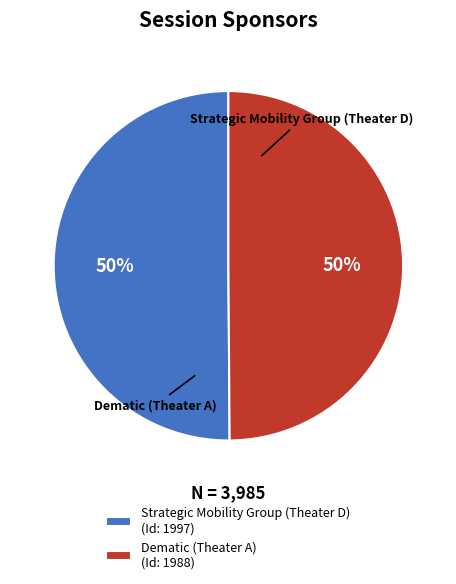

Approximately how many times larger is the value at Dematic (Theater A) compared to Strategic Mobility Group (Theater D)?

1.0